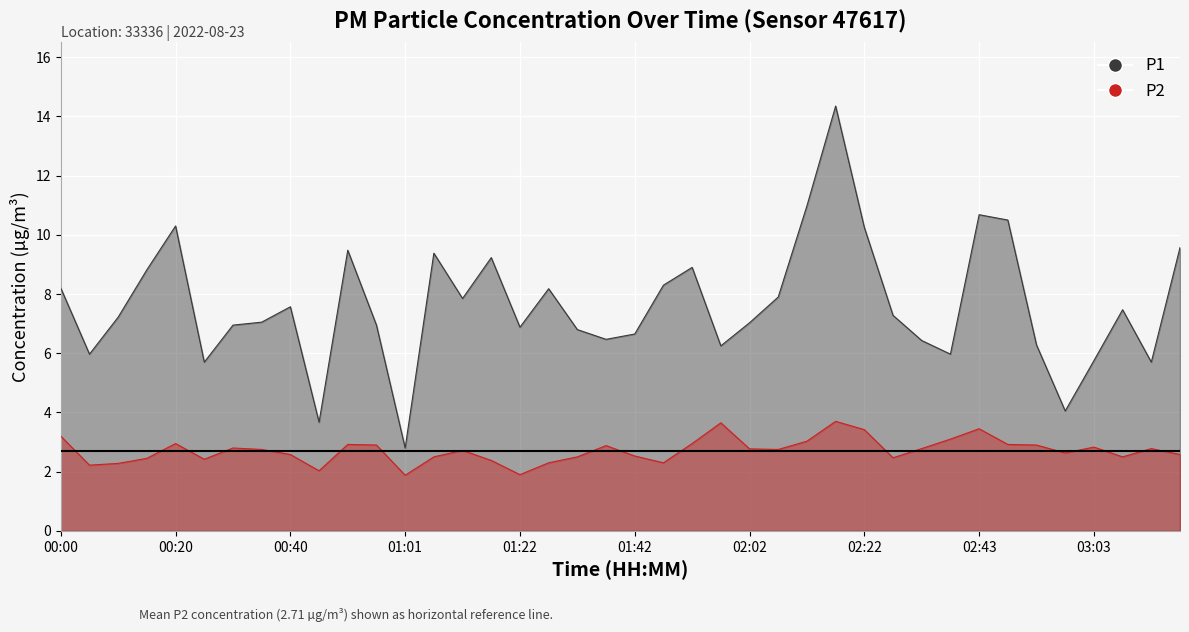

How many data points in P2 are above 2?

38